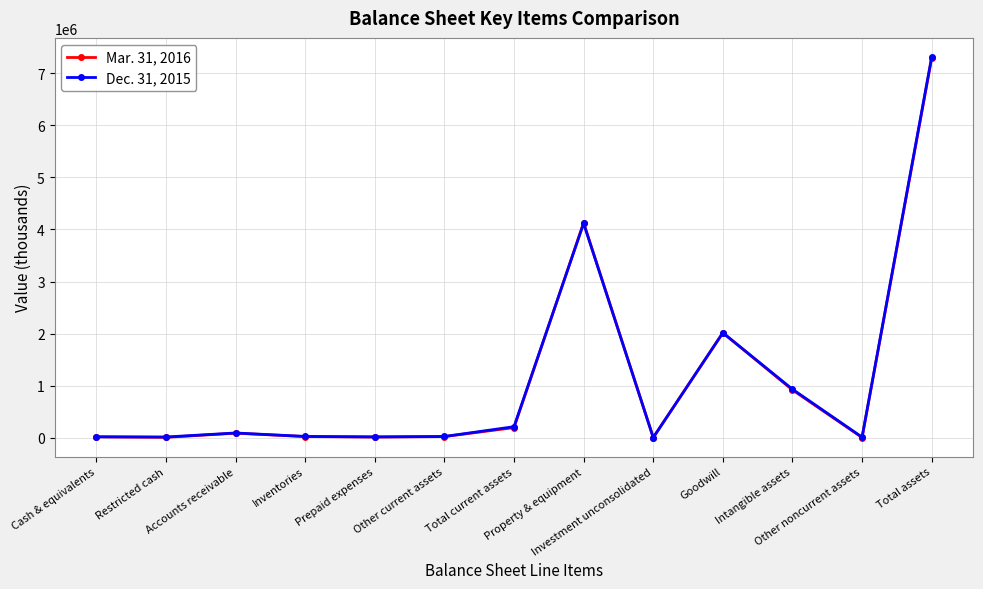

List the series in order of their overall mean, highest first.

Dec. 31, 2015, Mar. 31, 2016